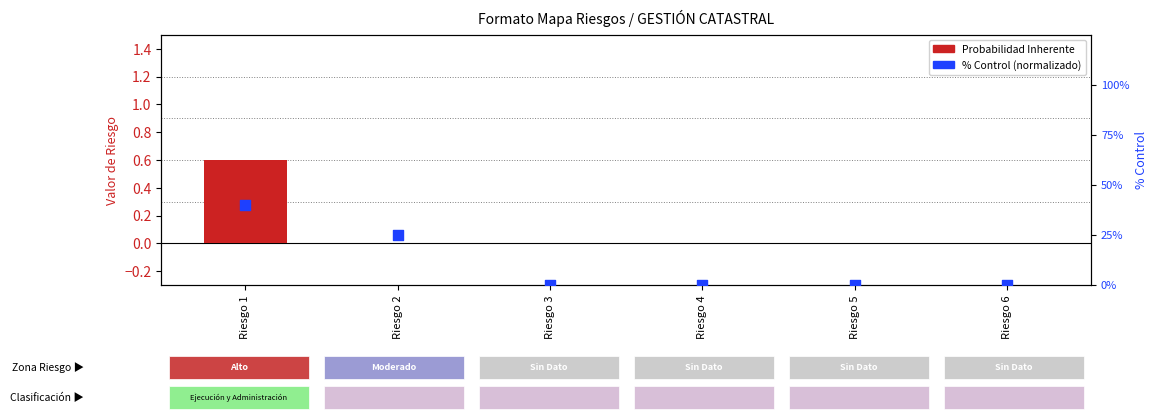

What are all the series names shown in the legend?

Probabilidad Inherente, % Control (normalizado)